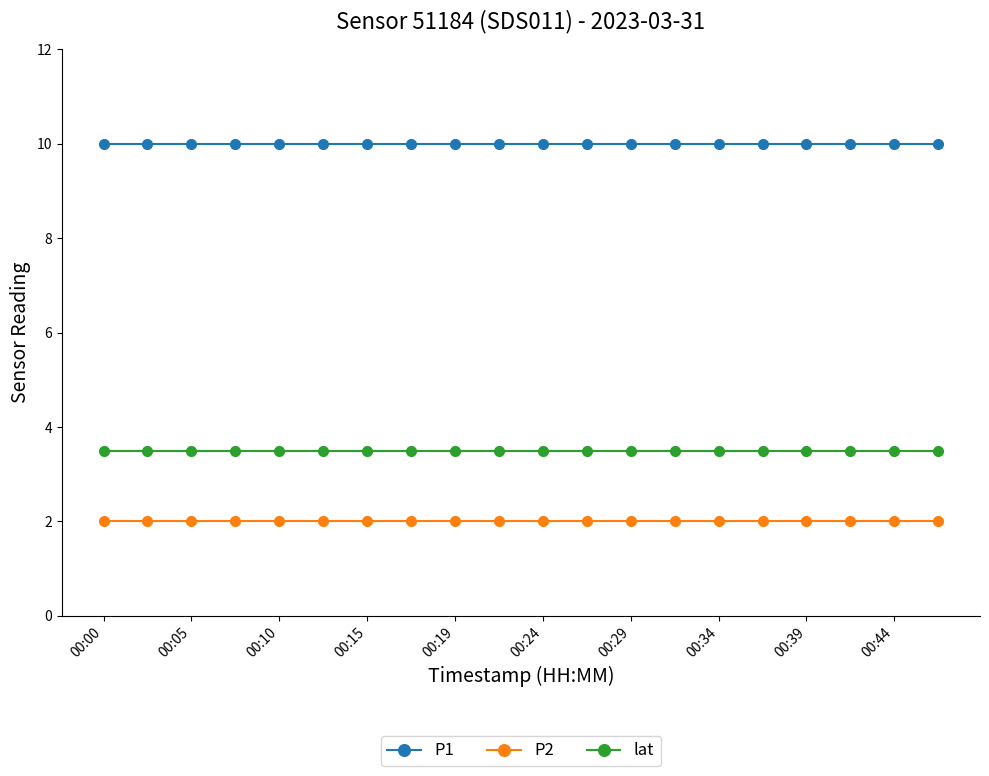

Which series has the largest total across all categories?

P1